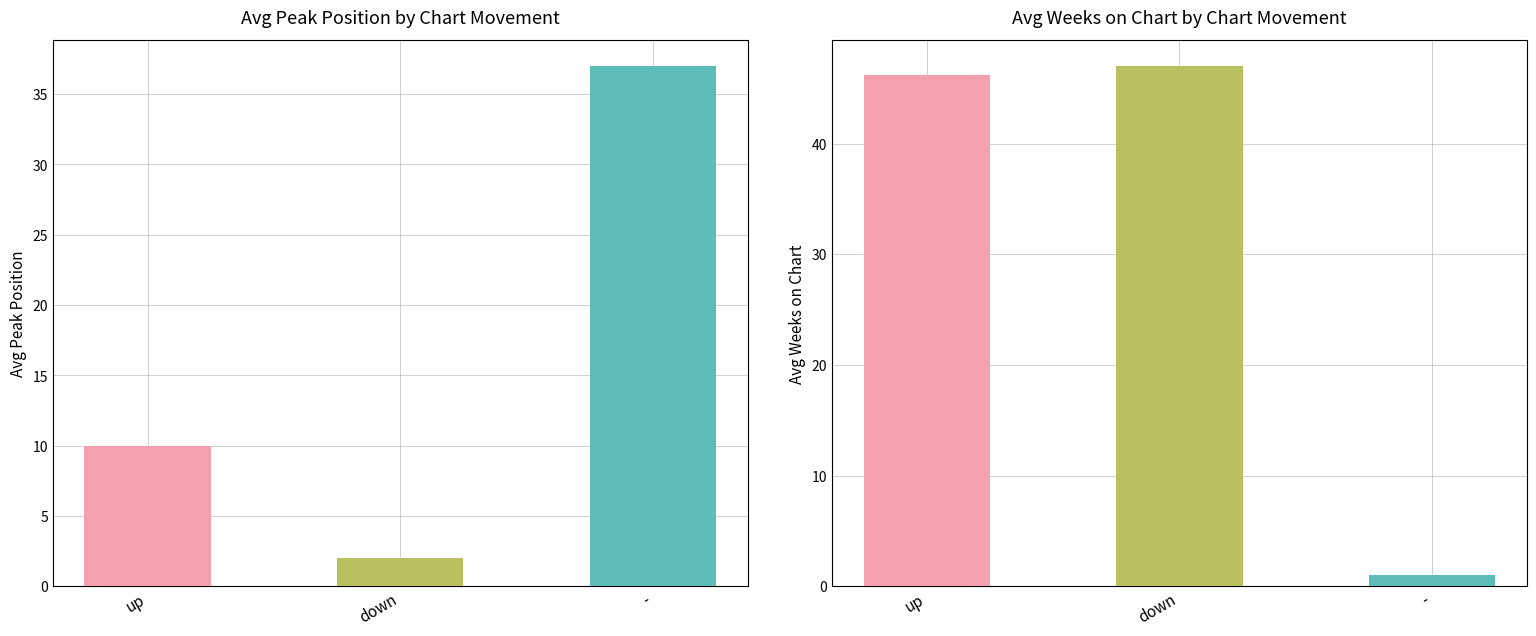

The value of Avg Weeks on Chart at up is 18.2. True or false?

False